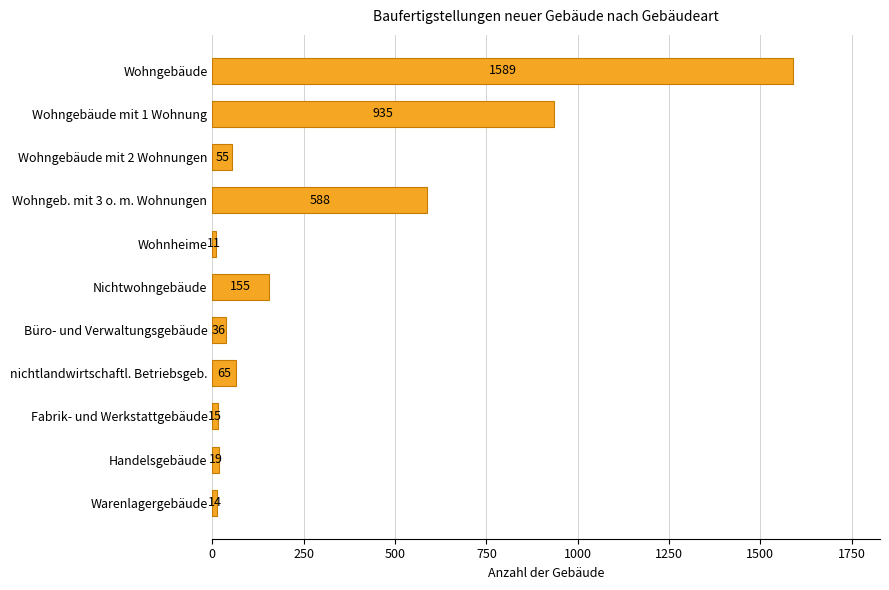

How many data points are less than 55?

5